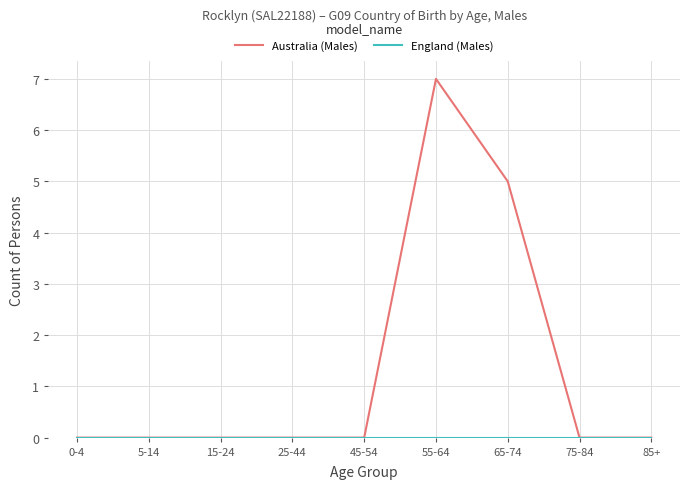

Where is Australia (Males) nearest to the value 3?

65-74